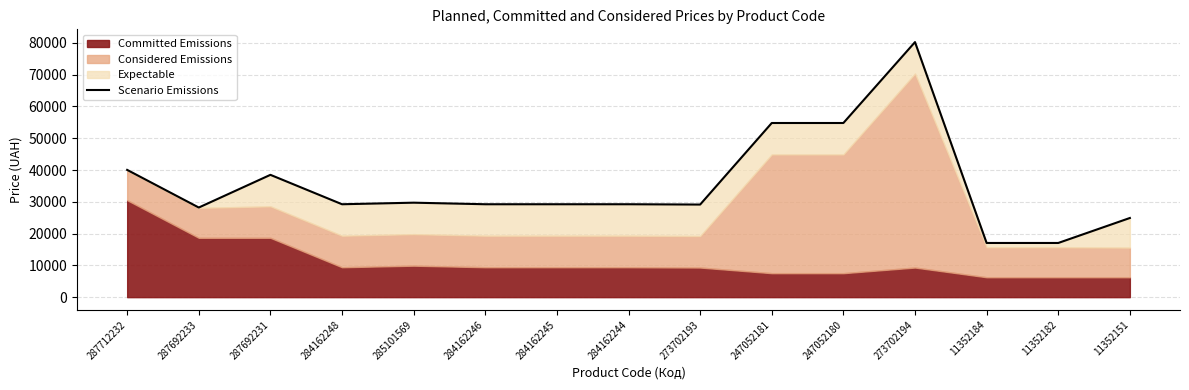

What is the change in value from 287692231 to 284162248?

-9254.6